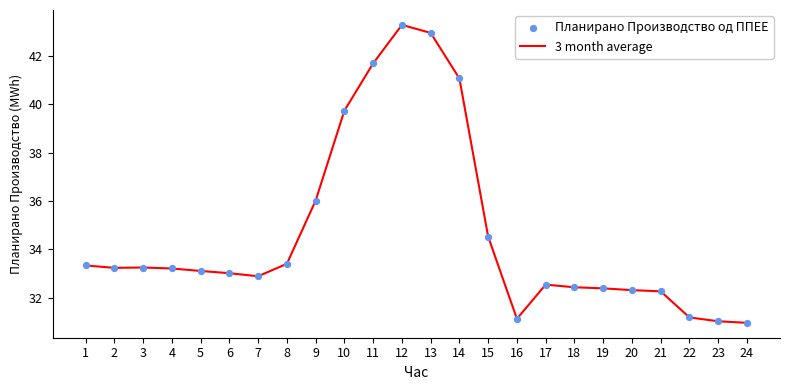

What is the ratio of the value at 2 to the value at 13?

0.8